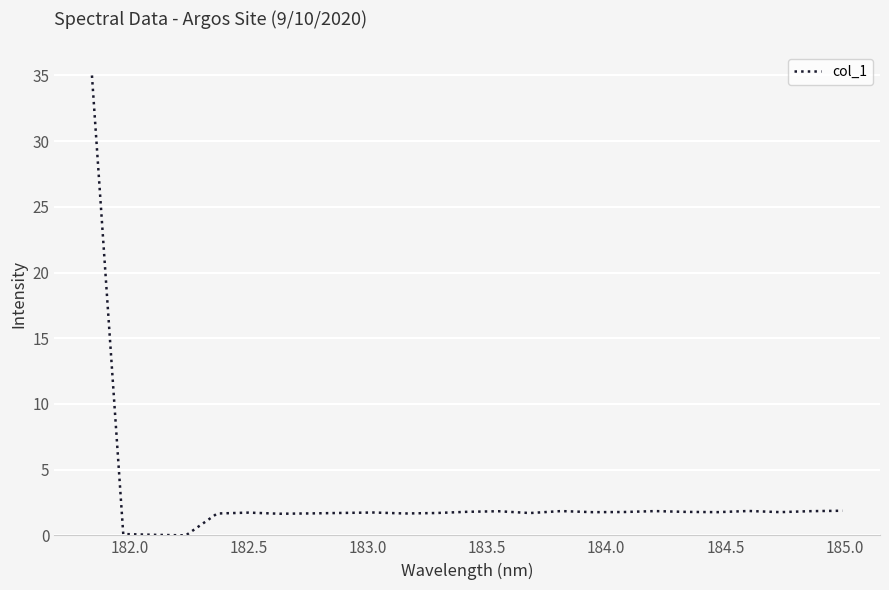

What is the maximum value shown in the chart?

35.0